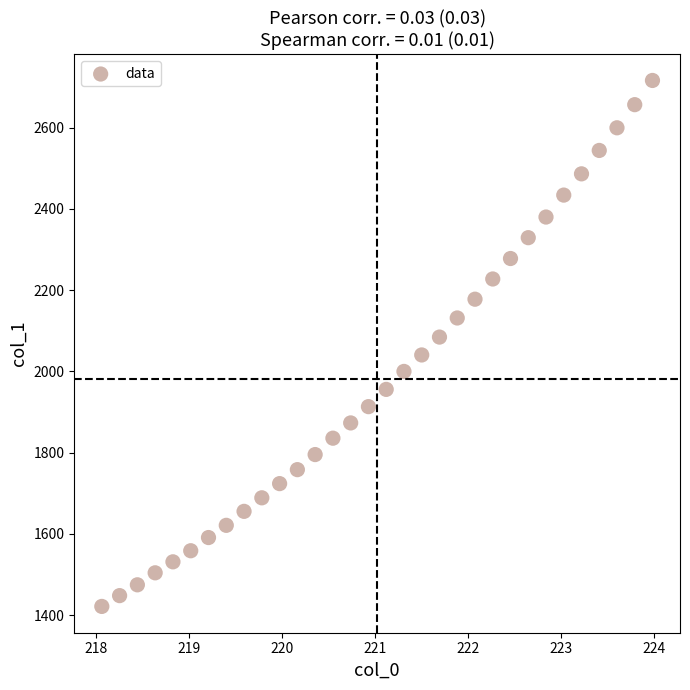

What is the range of X values (max minus min)?

5.9